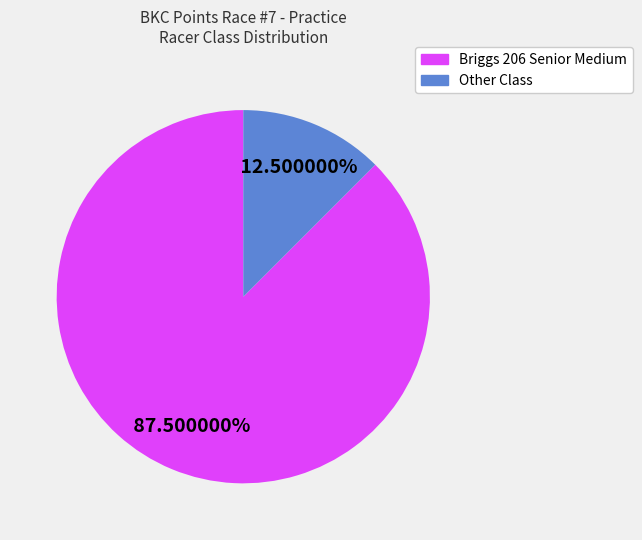

Which category accounts for the majority?

Briggs 206 Senior Medium